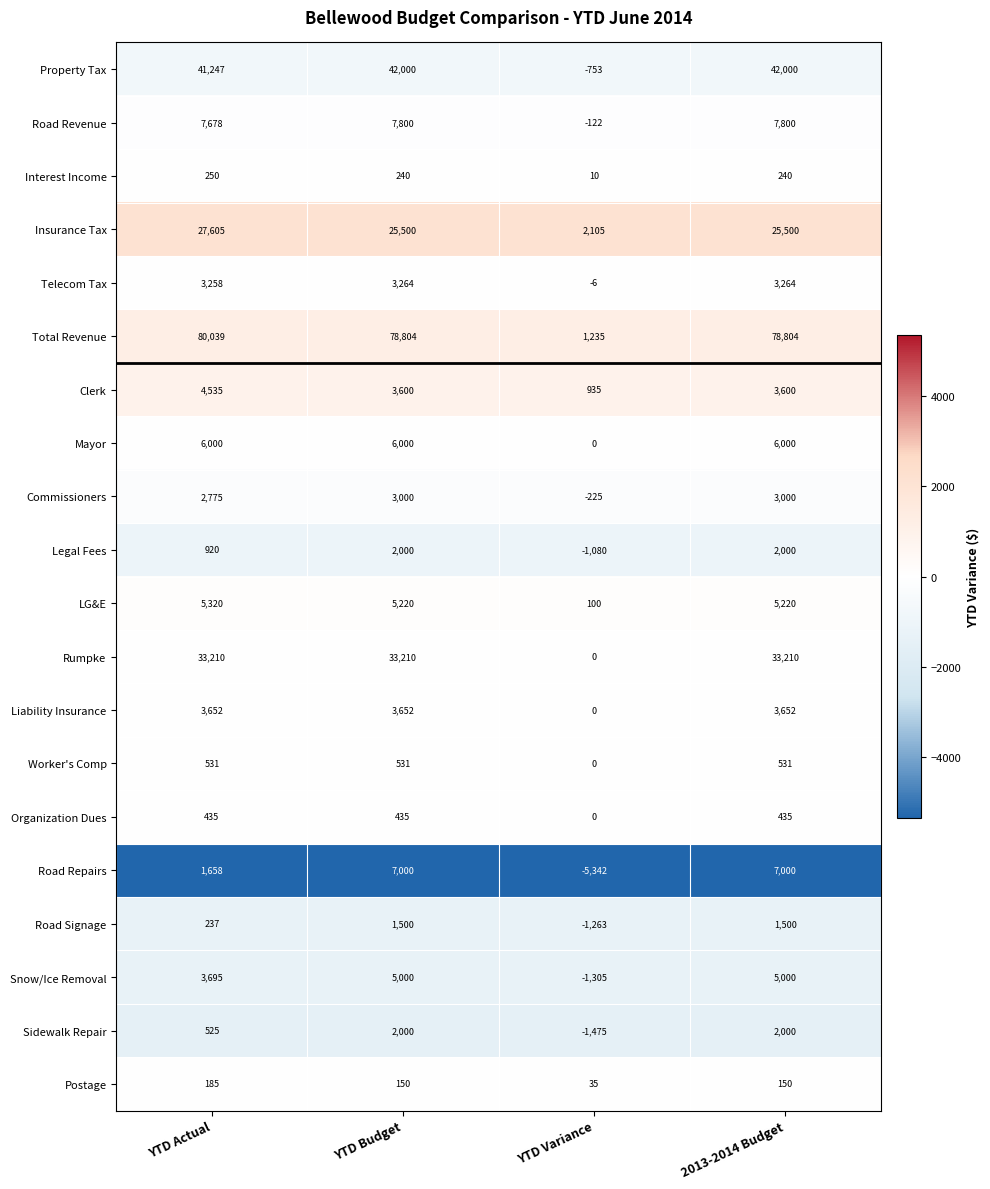

Where is Property Tax nearest to the value 20623?

YTD Actual